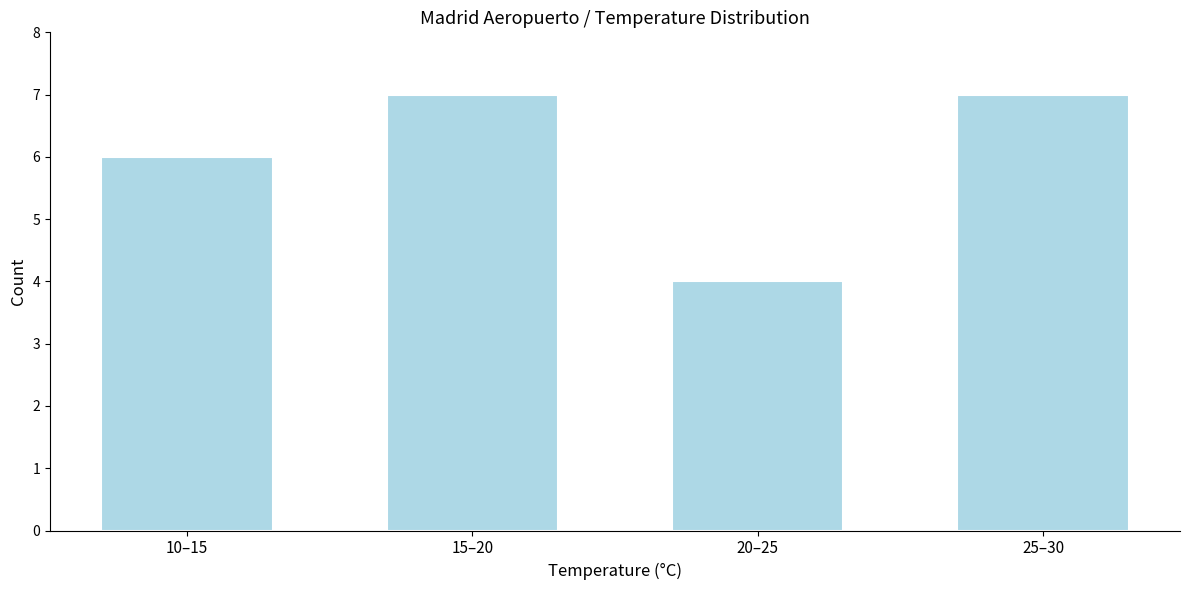

Reading left to right, transcribe all the data shown in this chart.

10–15=6	15–20=7	20–25=4	25–30=7